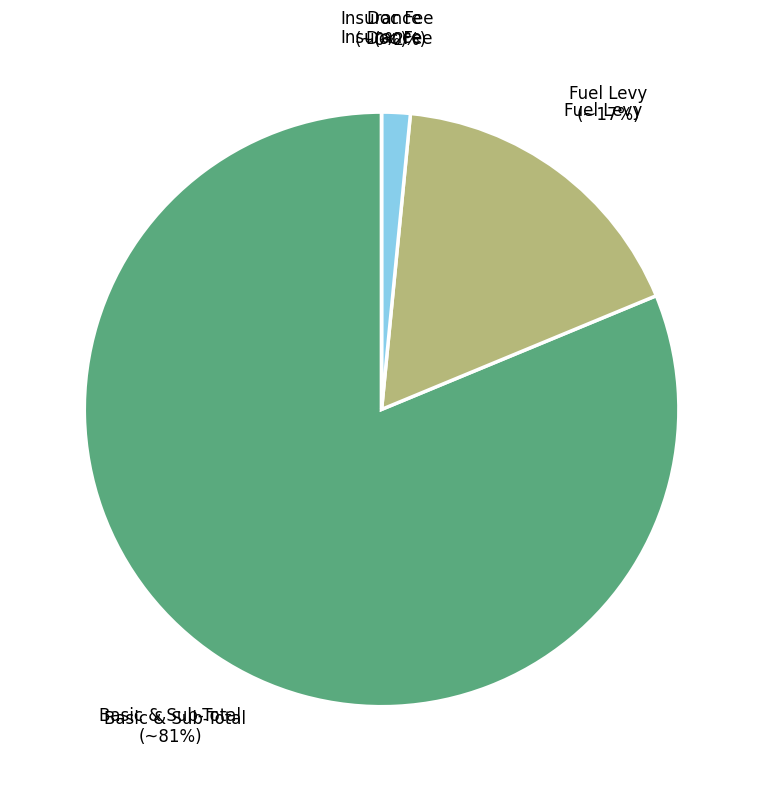

What is the smallest slice in the pie chart?

Insurance